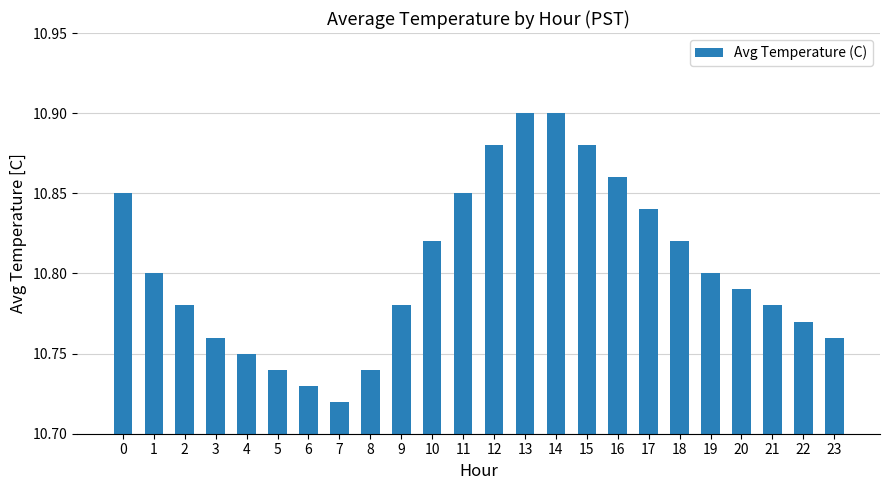

The chart shows a value of 10.9 at 16. True or false?

True